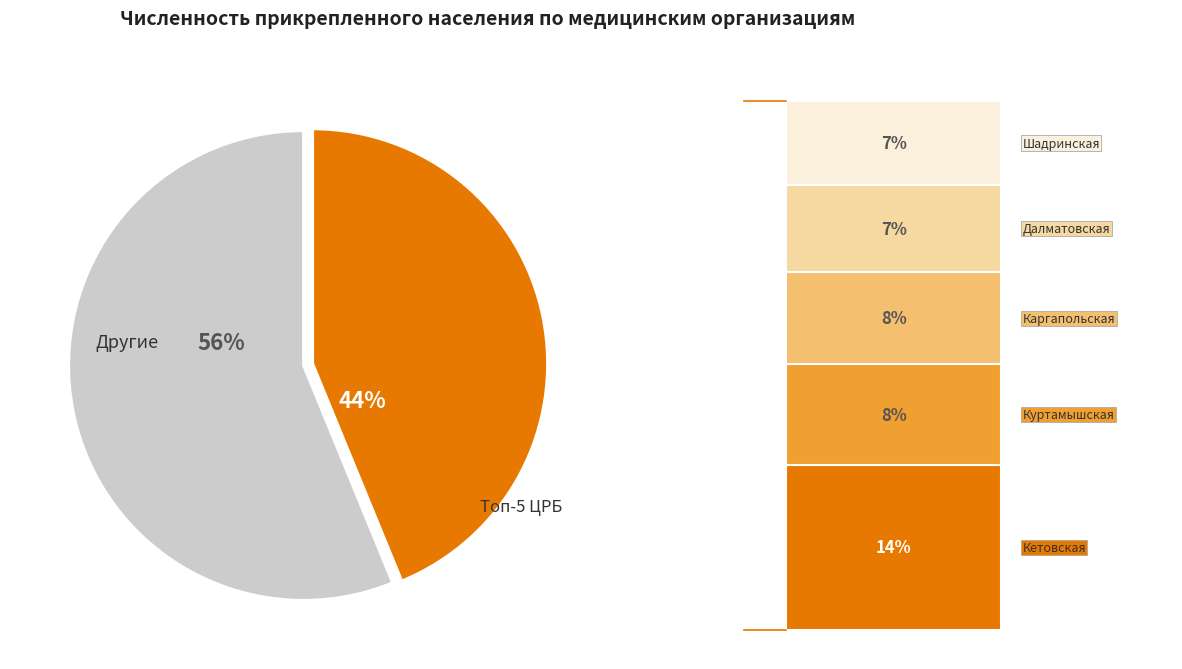

Which slice represents more than half of the pie?

Другие